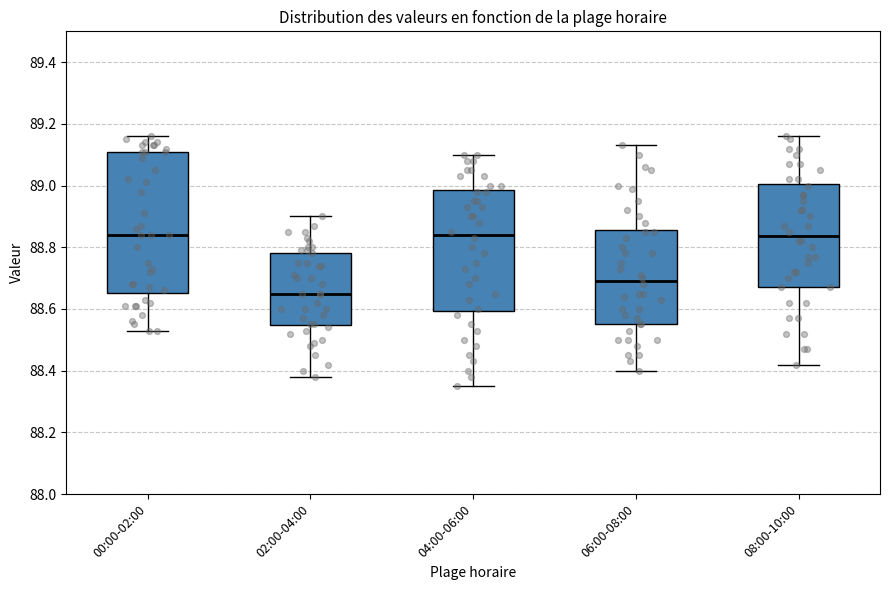

Where does the median line of the box for 04:00-06:00 sit on the y-axis? The values are not printed on the chart, so give them approximately, as read against the axis.

88.84